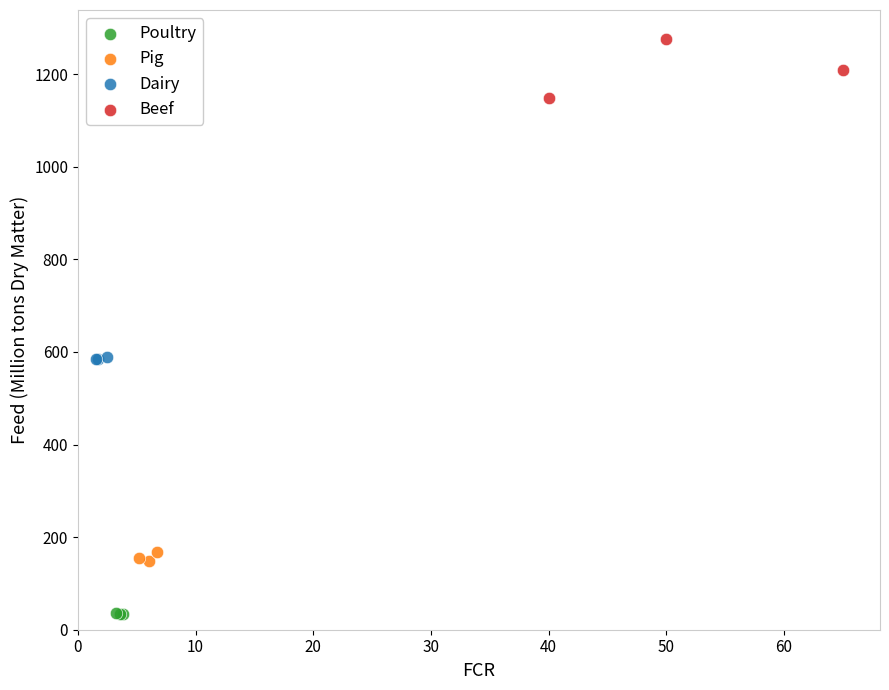

Which series contains the lowest Y value?

Poultry